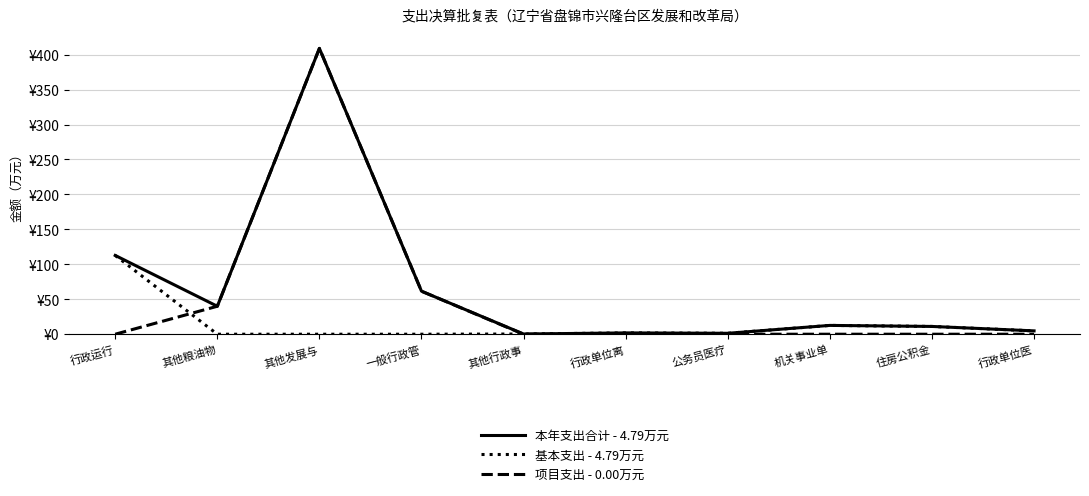

What are all the series names shown in the legend?

本年支出合计 - 4.79万元, 基本支出 - 4.79万元, 项目支出 - 0.00万元